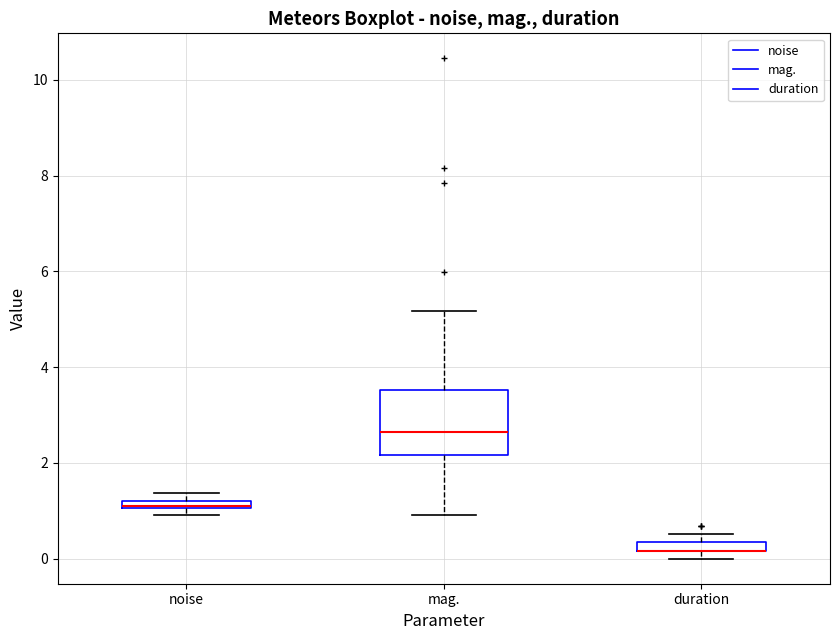

Where is the lower edge of the box for noise on the y-axis? The values are not printed on the chart, so give them approximately, as read against the axis.

1.0